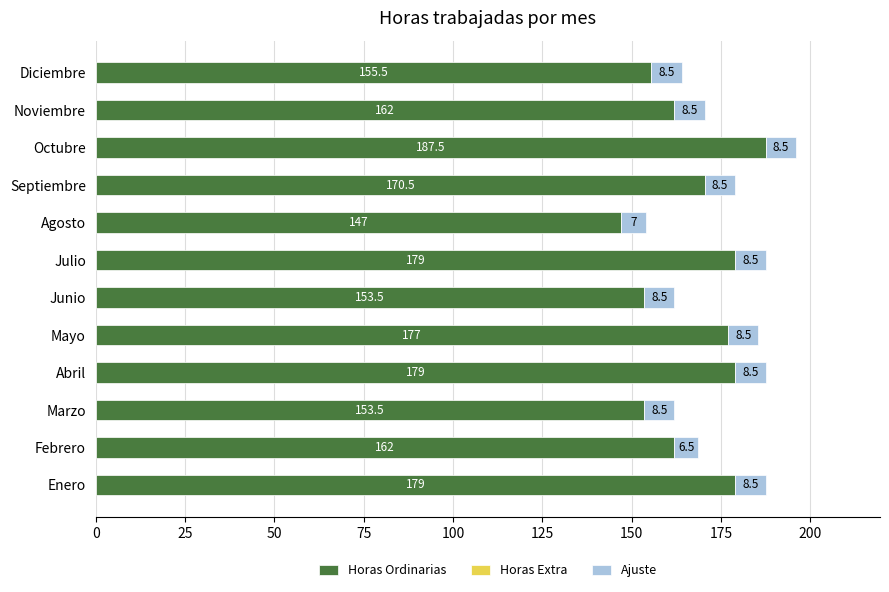

At which category is the sum across all series the highest?

Octubre